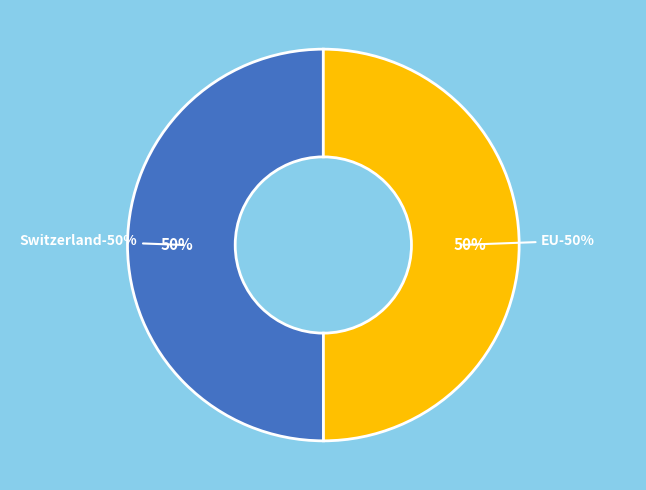

Is it true that EU is 40% of the pie?

False